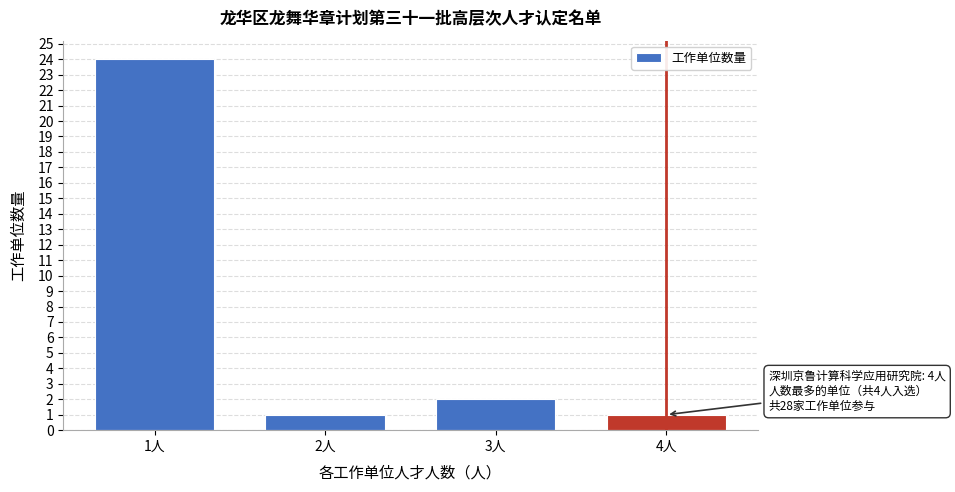

Reading left to right, what are all the values shown in this chart?

1人=24	2人=1	3人=2	4人=1